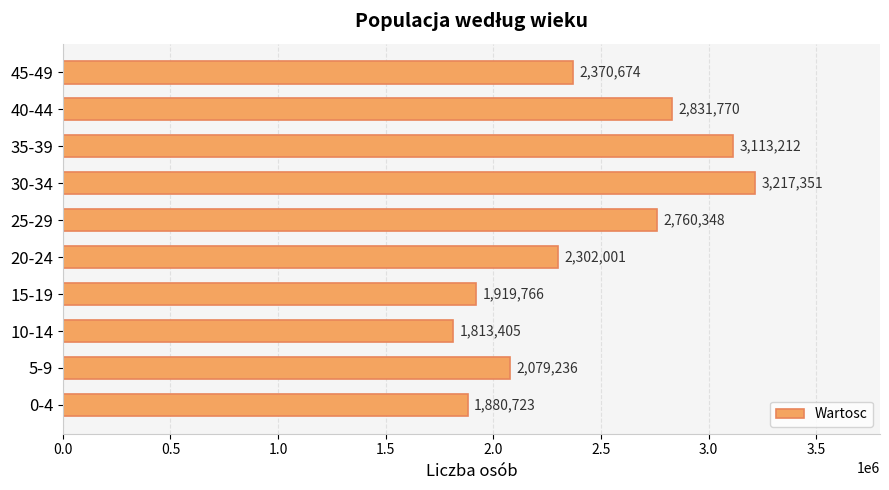

Count the number of categories in the chart.

10